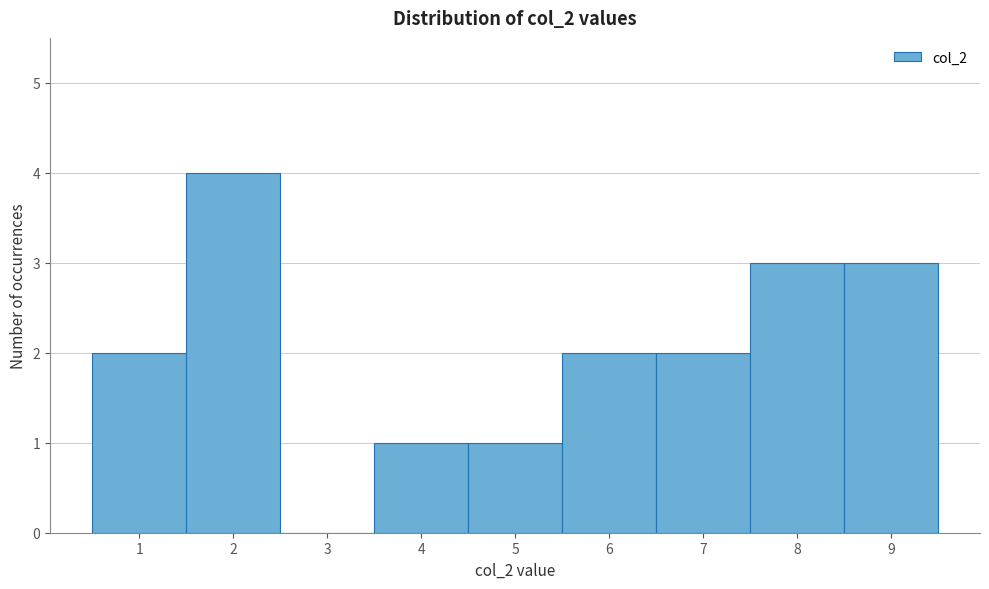

Which range on the x-axis has the tallest bar?

1.5 to 2.5